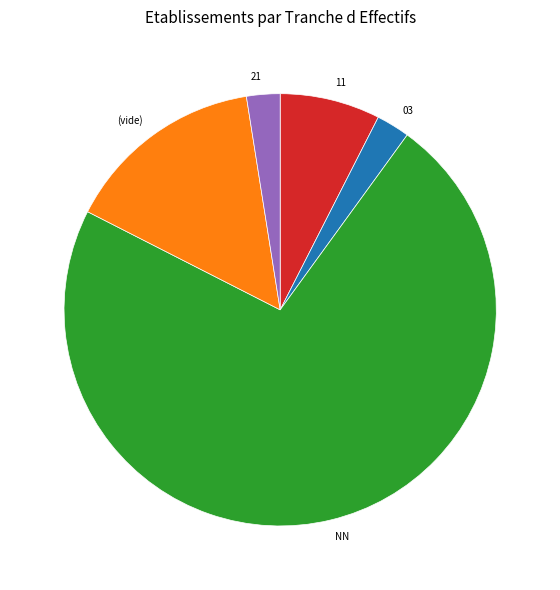

Is there any slice that represents more than half of the pie?

Yes